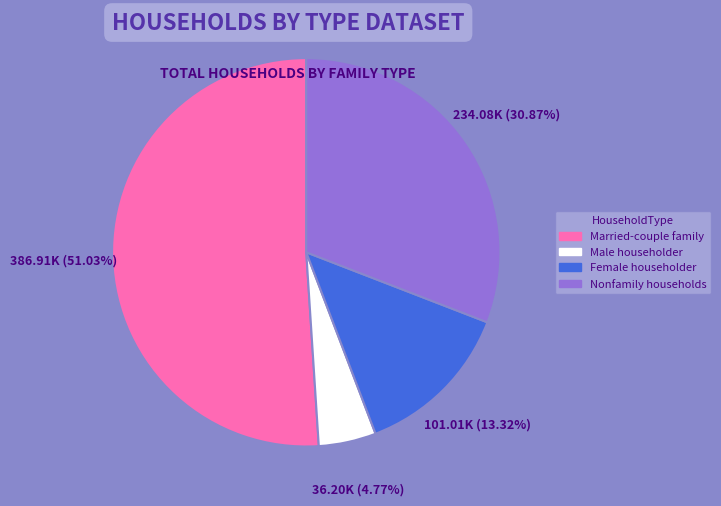

Is there any slice that represents more than half of the pie?

Yes